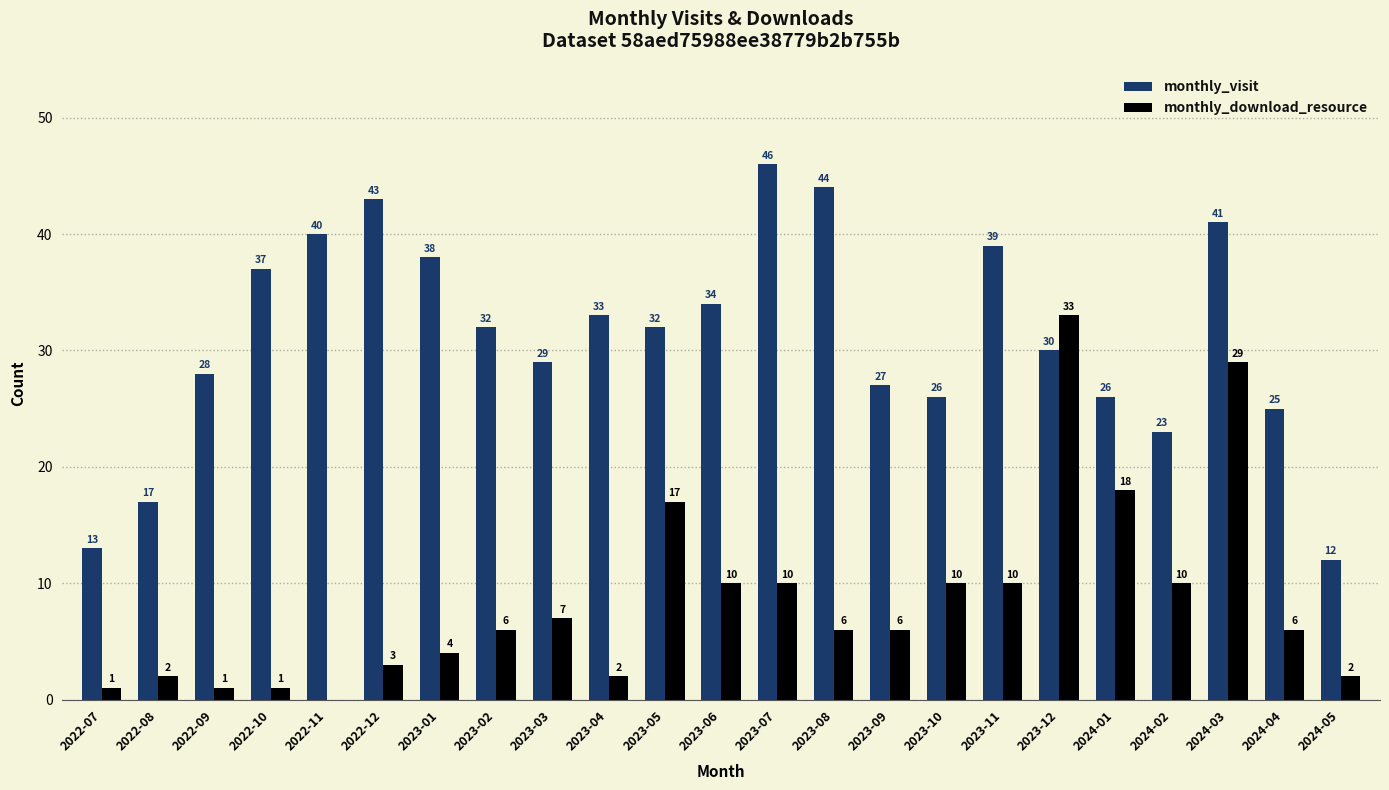

Is it true that monthly_download_resource equals 4 at 2023-05?

False